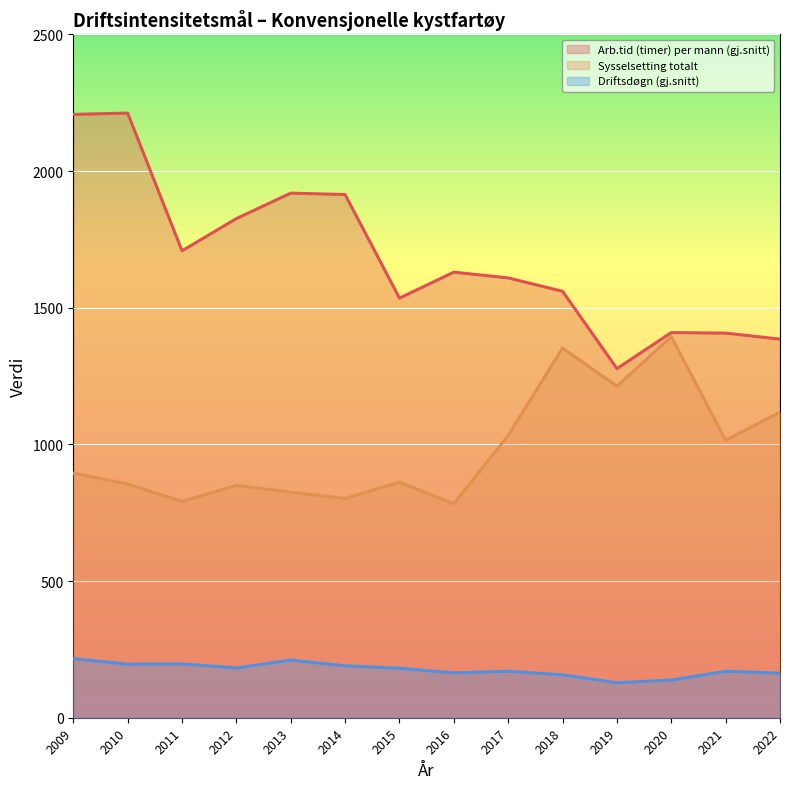

How many lines are shown in the chart?

3